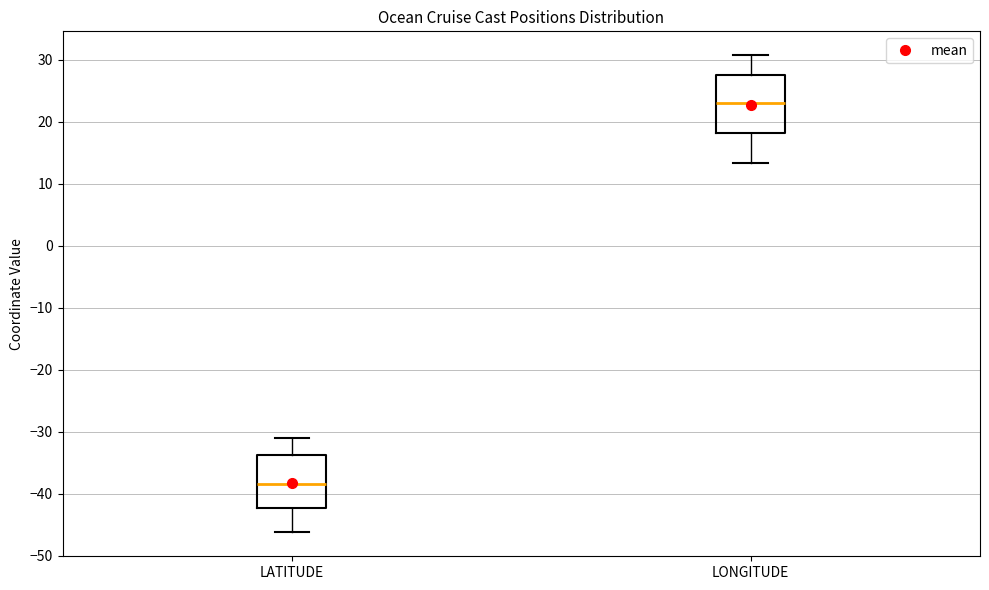

Which box has the highest median line?

LONGITUDE